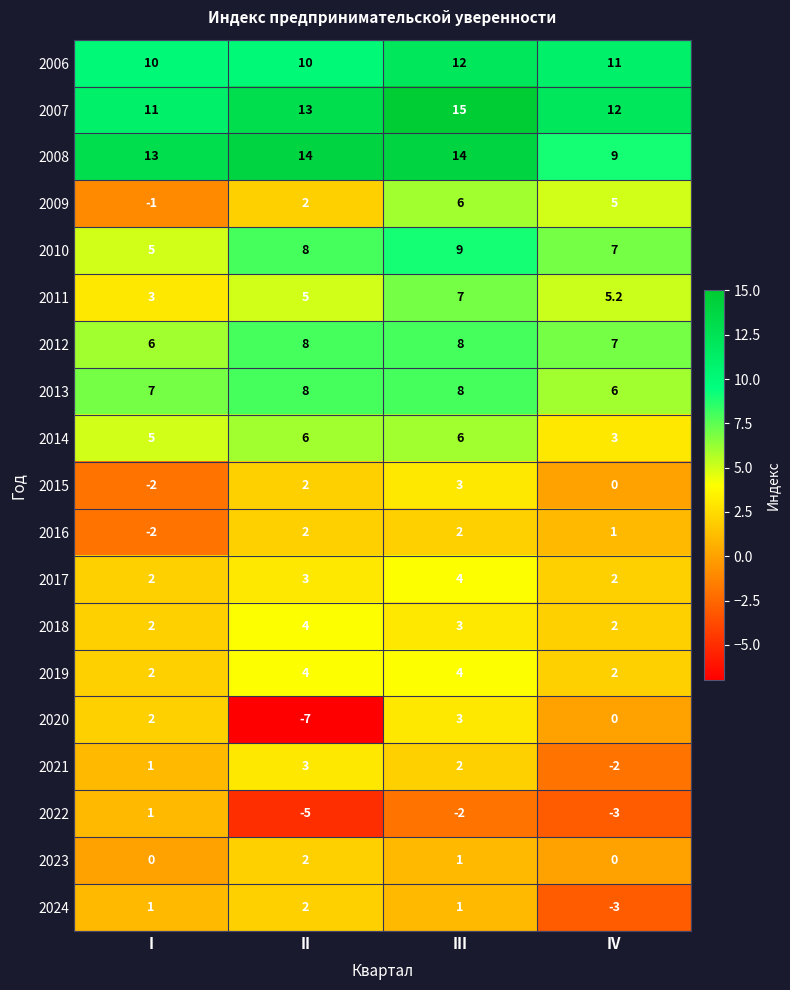

Read the 2007 value at II.

13.0